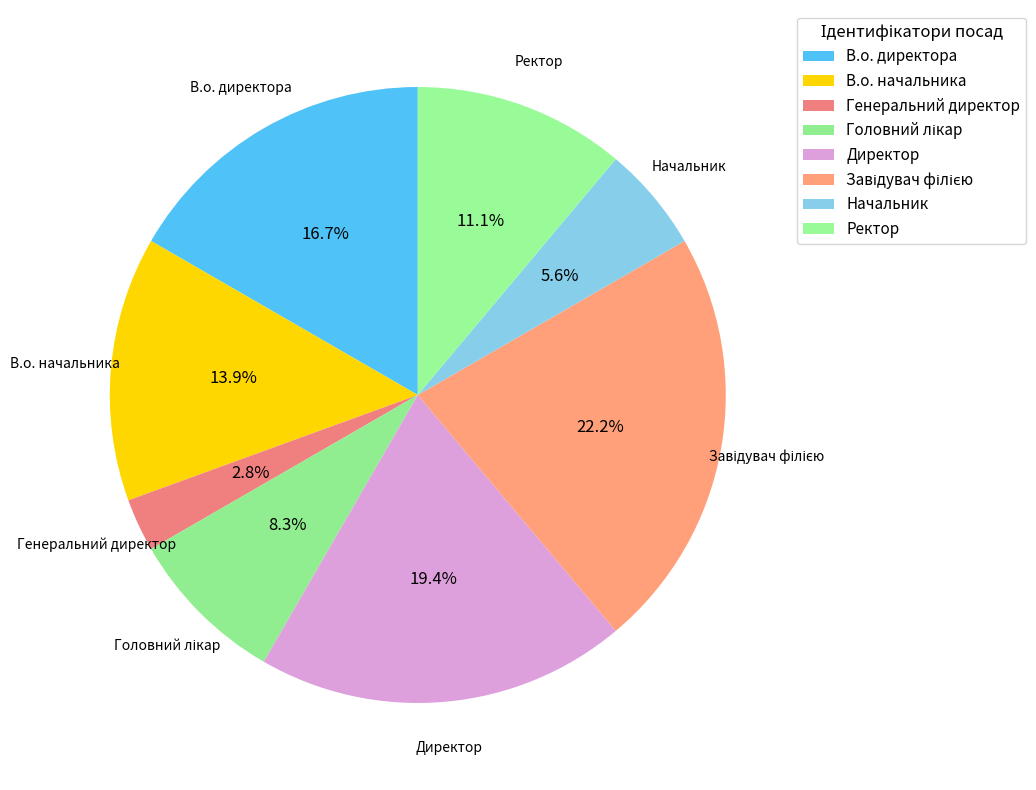

Does any single category account for the majority?

No